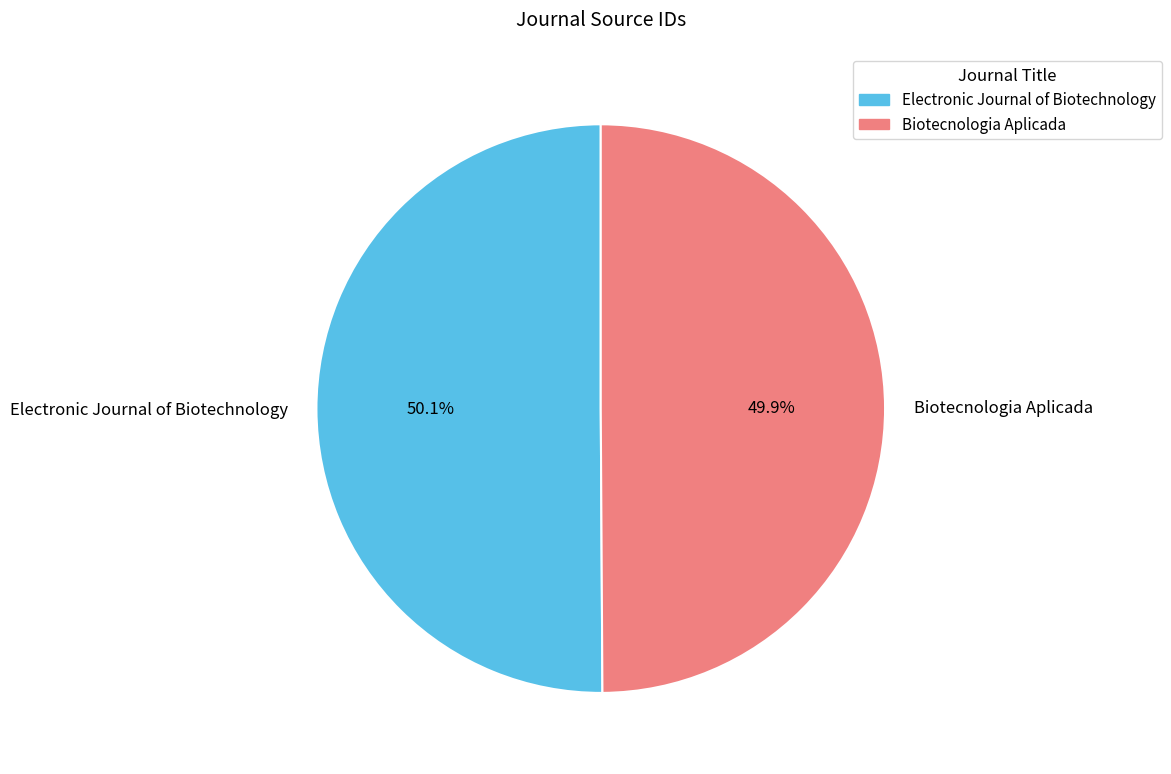

Approximately how many times larger is the value at Electronic Journal of Biotechnology compared to Biotecnologia Aplicada?

1.0